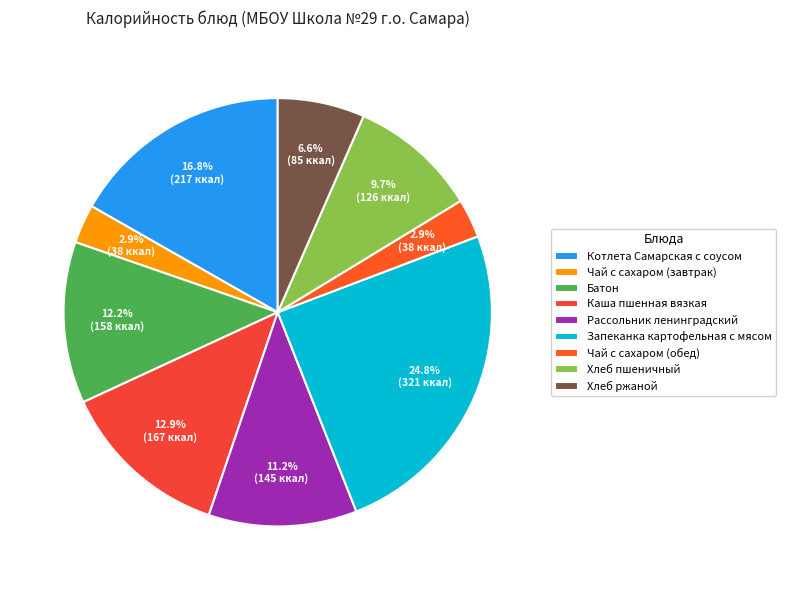

To the nearest percent, what is the average slice percentage?

11%